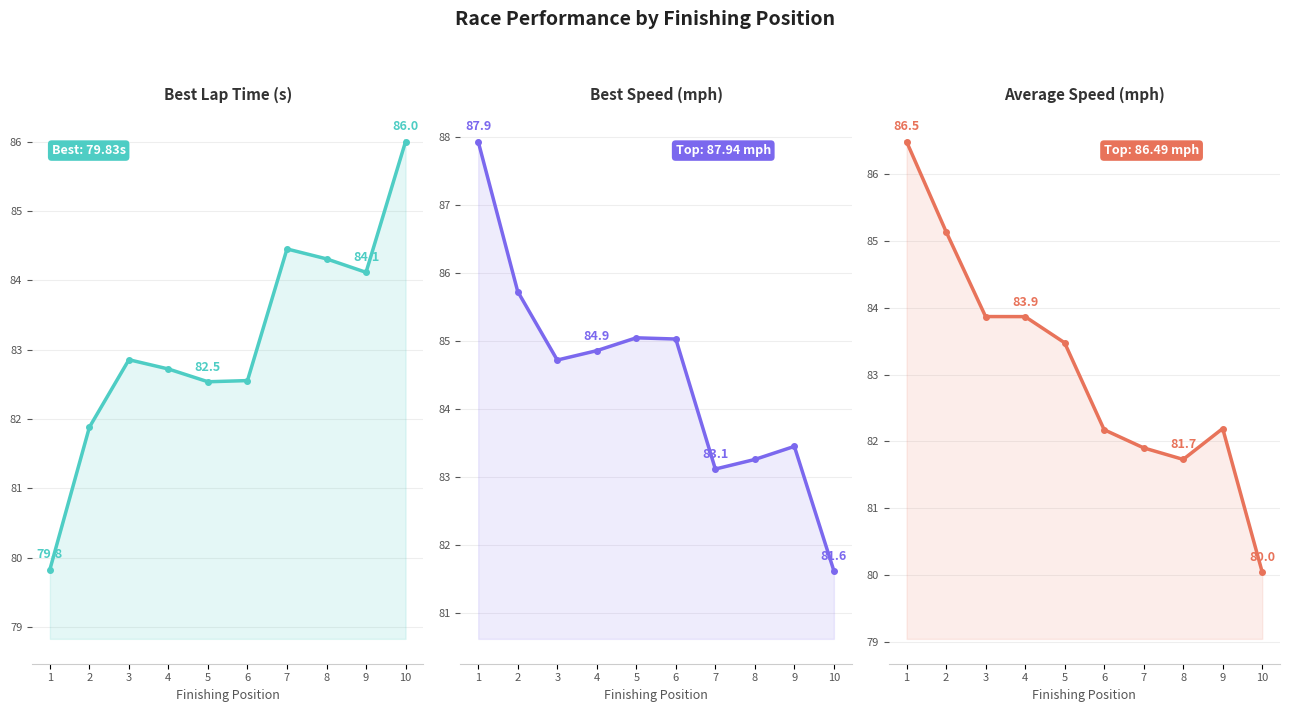

How many values in the Best Lap time series are below 82?

2